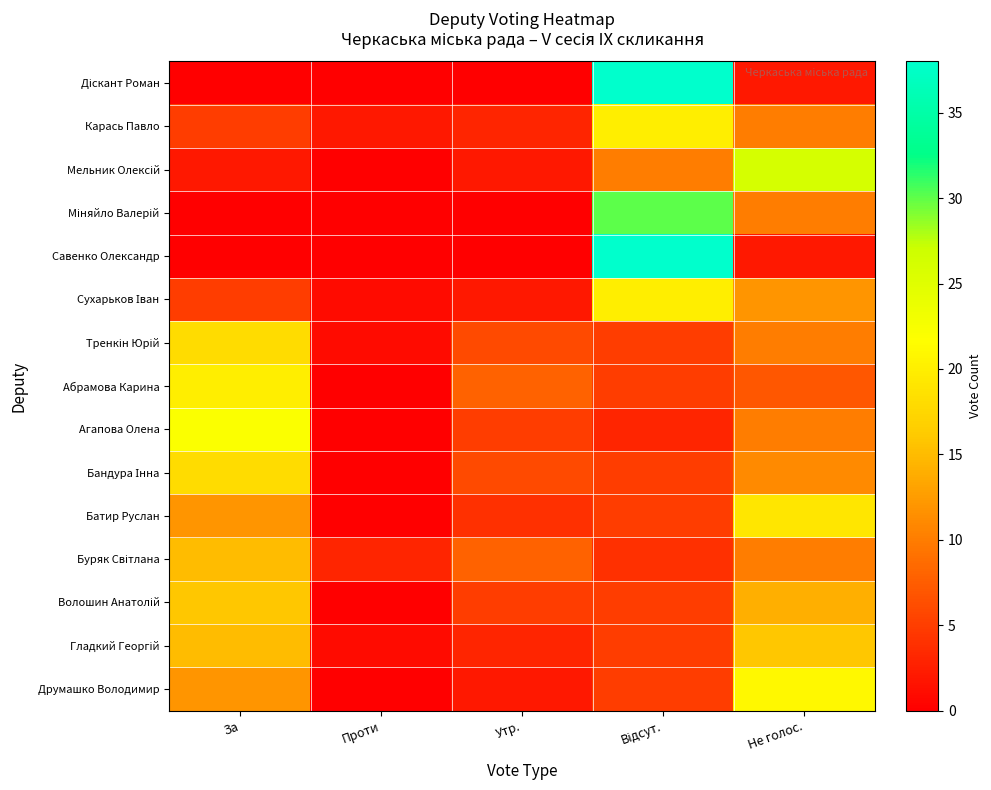

Rank the series at За from lowest to highest value.

Діскант Роман, Міняйло Валерій, Савенко Олександр, Мельник Олексій, Карась Павло, Сухарьков Іван, Батир Руслан, Друмашко Володимир, Буряк Світлана, Гладкий Георгій, Волошин Анатолій, Тренкін Юрій, Бандура Інна, Абрамова Карина, Агапова Олена